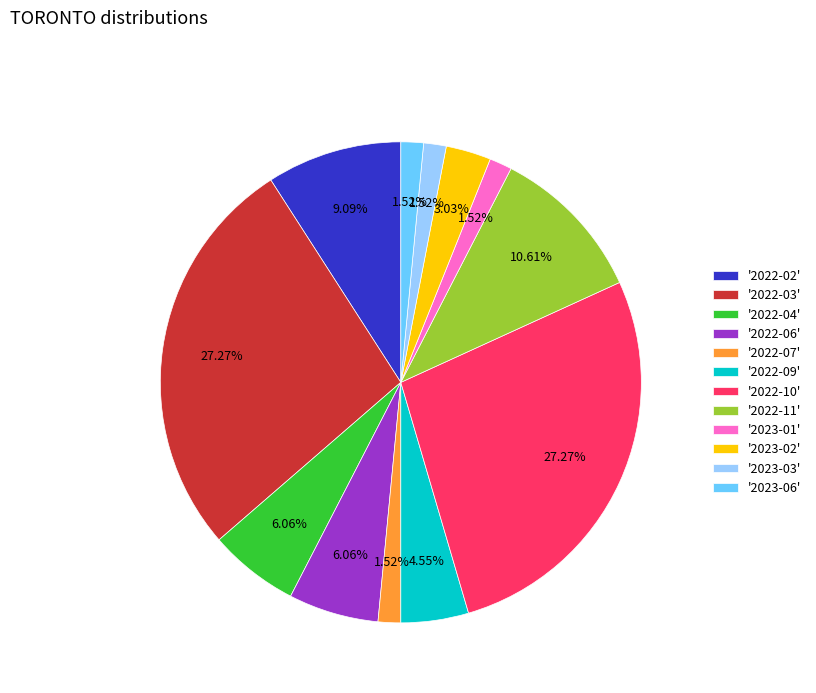

Do '2022-06' and '2022-04' together represent more than half of the pie?

No